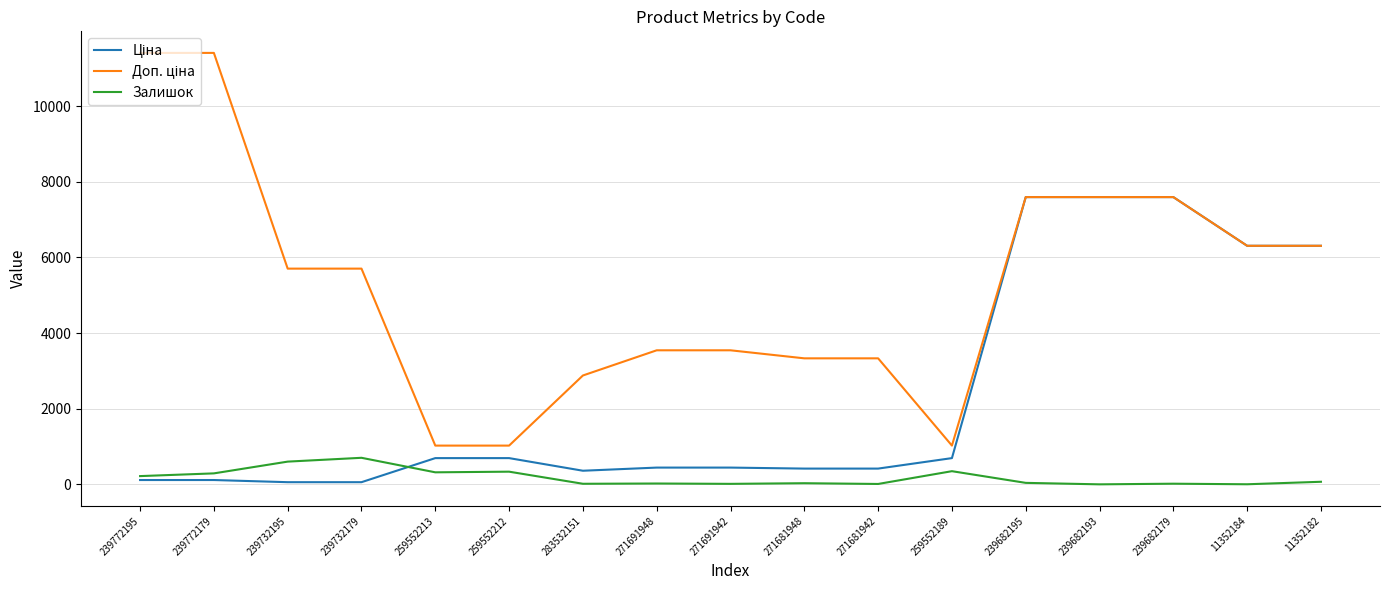

True or false: Залишок has more than 1 points higher than both neighbors.

True